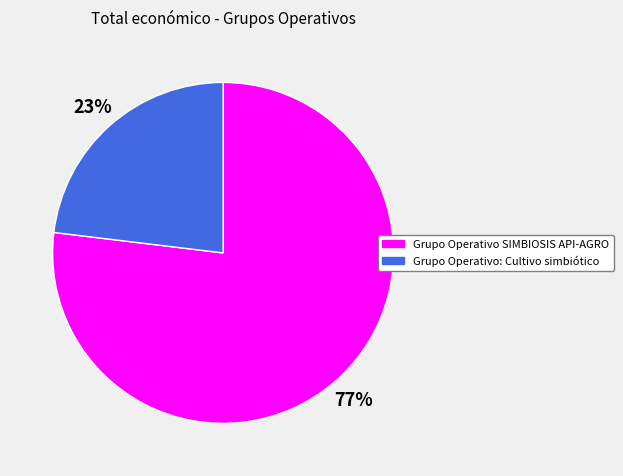

Rank the categories by value from lowest to highest.

Grupo Operativo: Cultivo simbiótico, Grupo Operativo SIMBIOSIS API-AGRO